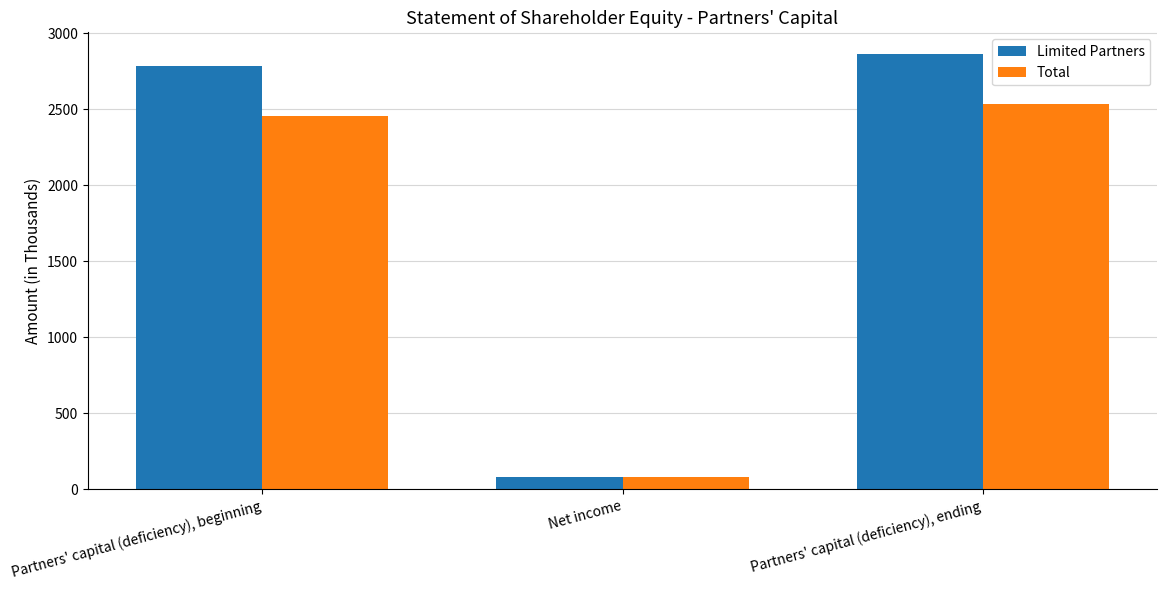

Reading left to right, transcribe all the data shown in this chart.

Limited Partners: 2783	79	2862
Total: 2456	80	2536